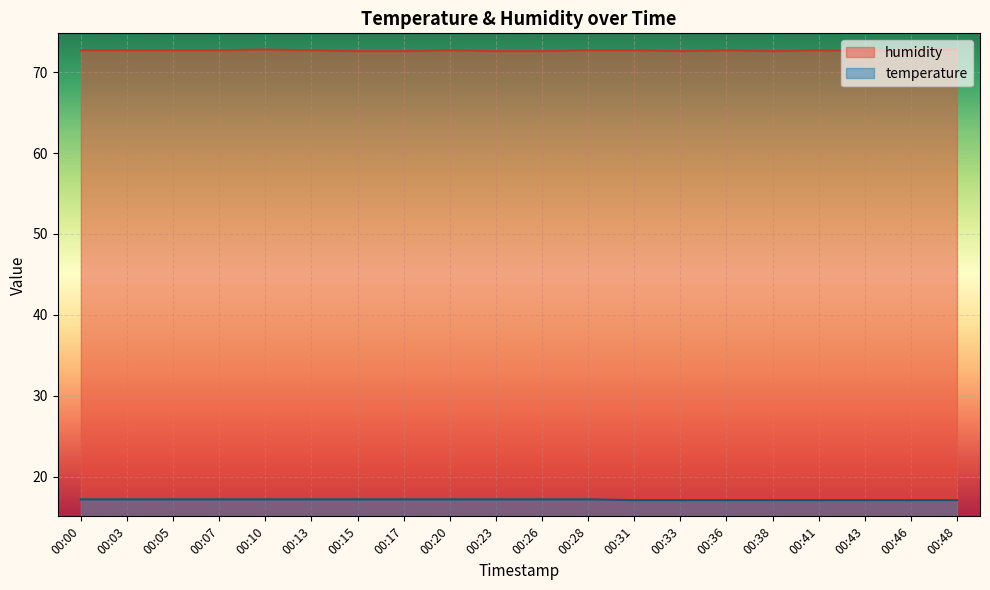

True or false: temperature has more than 1 points higher than both neighbors.

False